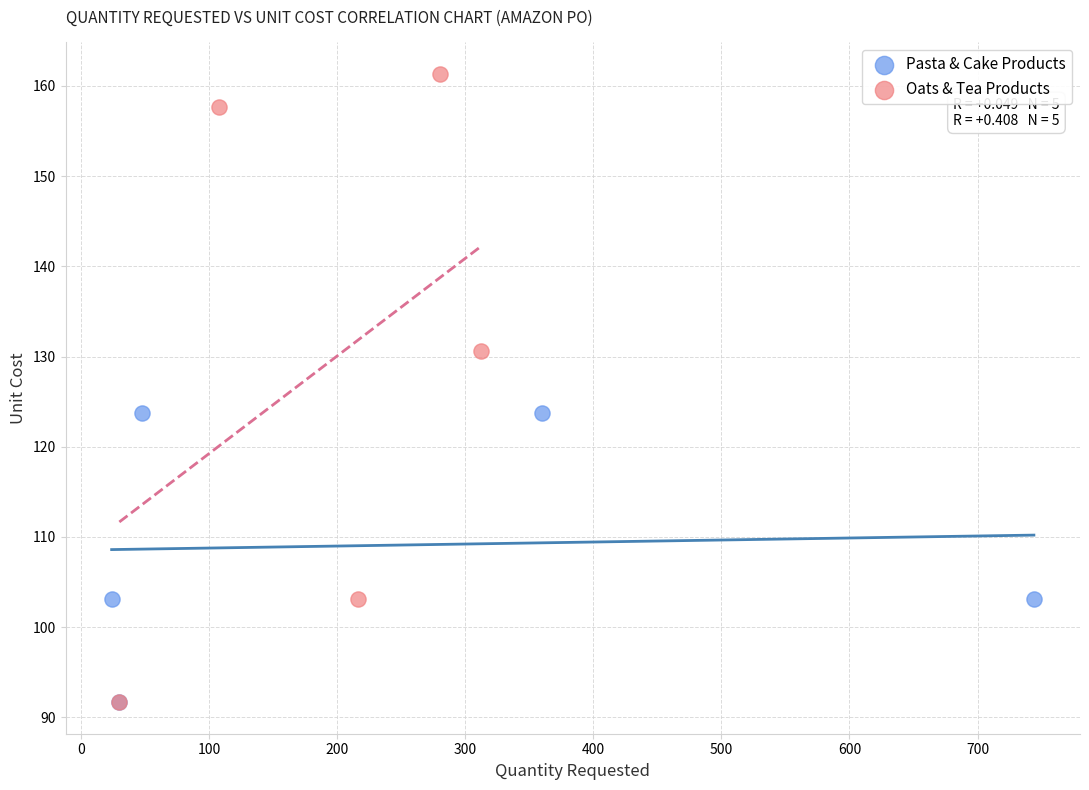

Which series has the widest spread of Y values?

Oats & Tea Products